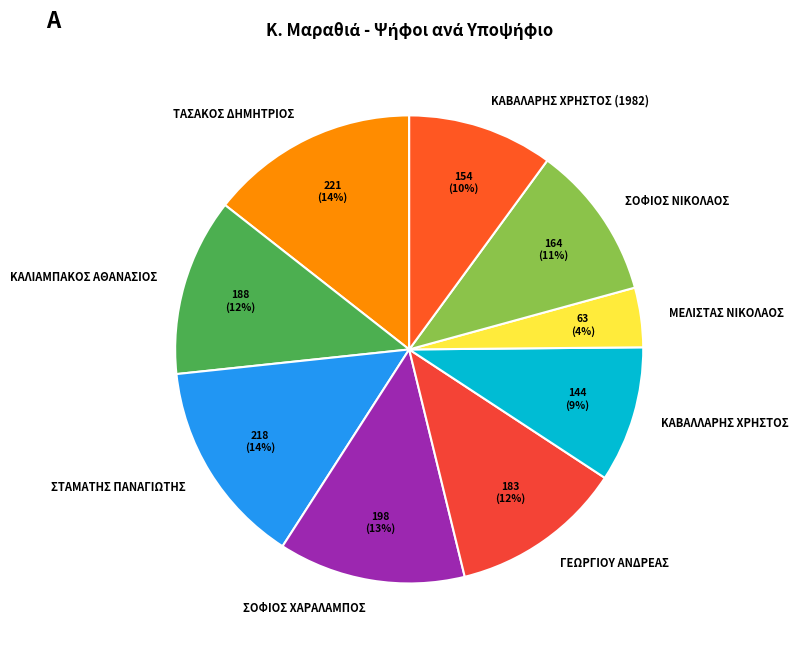

To the nearest percent, what portion does ΣΤΑΜΑΤΗΣ ΠΑΝΑΓΙΩΤΗΣ represent?

14%